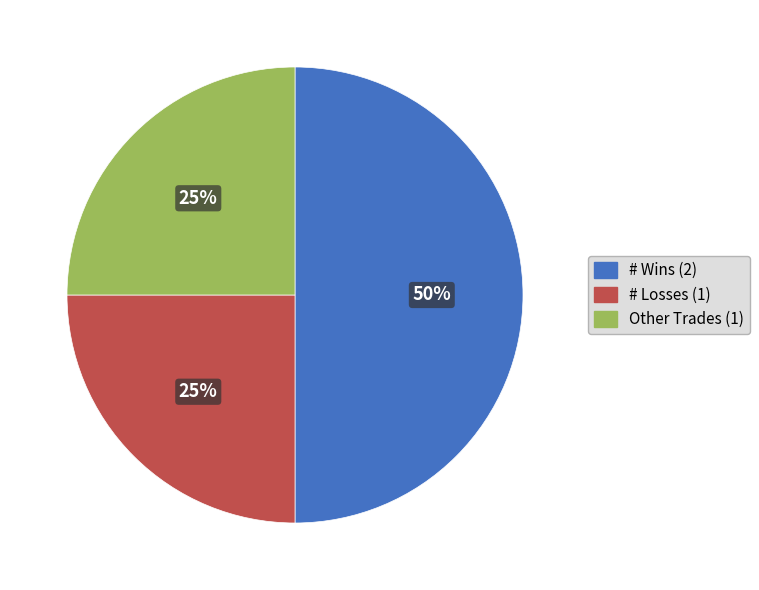

To the nearest percent, what is the difference between the largest and smallest slice percentages?

25%